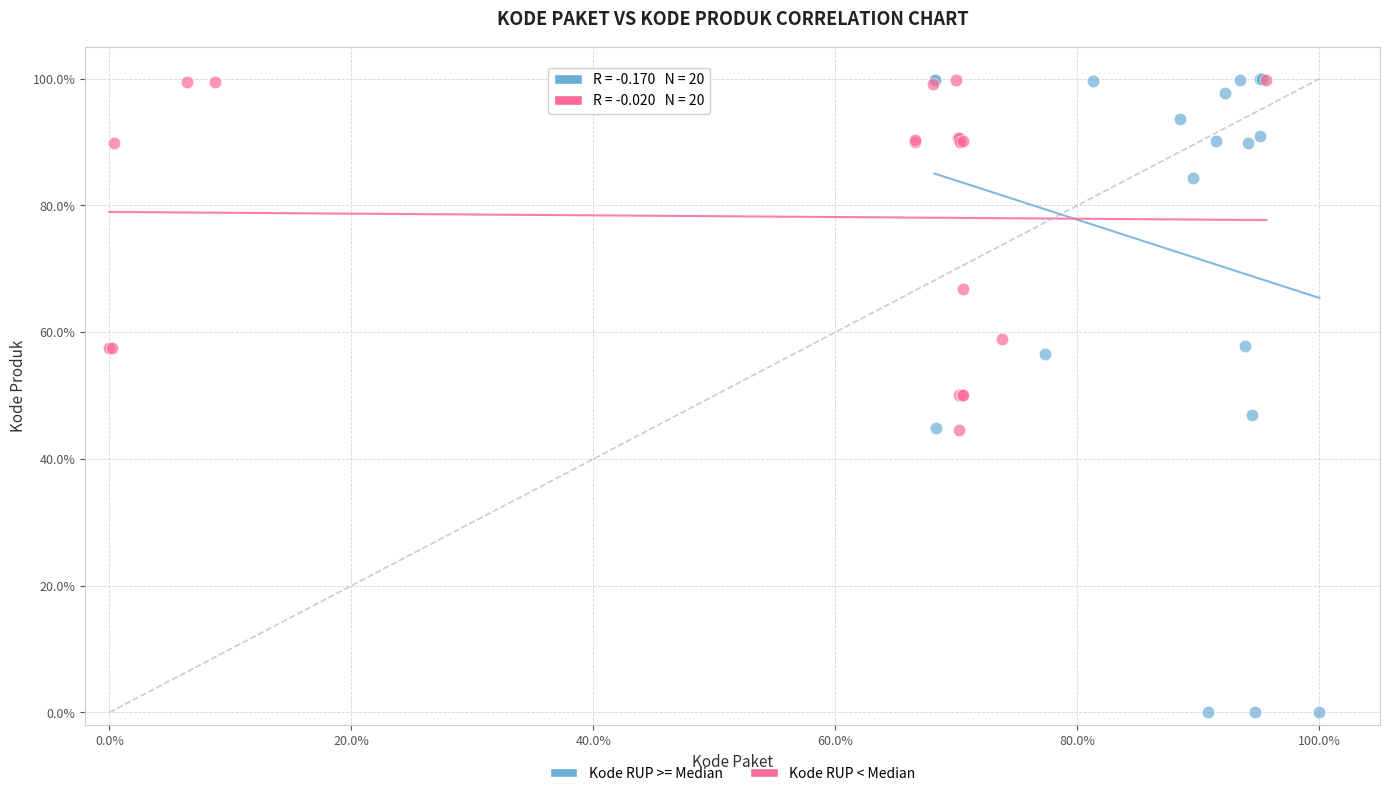

Which series has the largest Y range (max minus min)?

Kode RUP >= Median